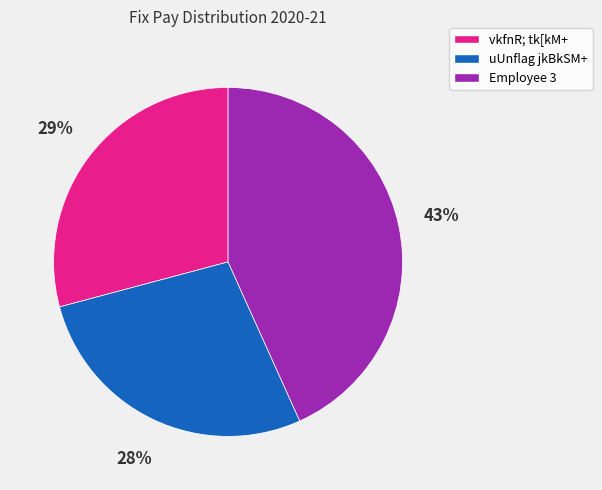

Is there any slice that represents more than half of the pie?

No